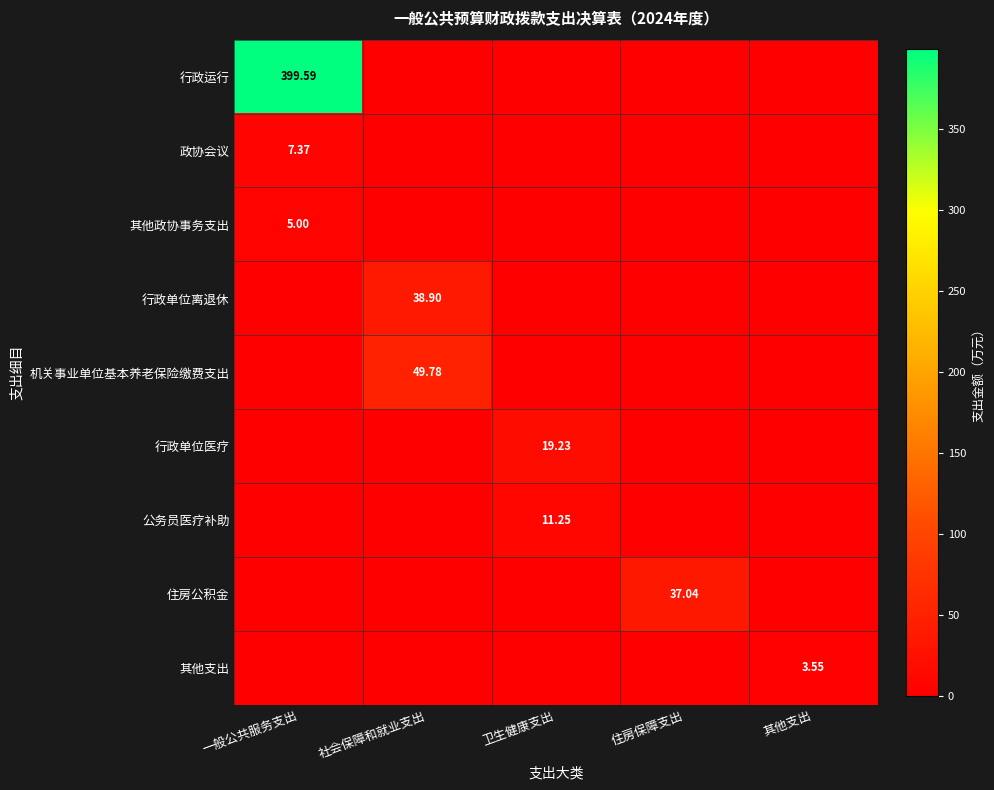

Between 社会保障和就业支出 and 其他支出, which is larger?

社会保障和就业支出